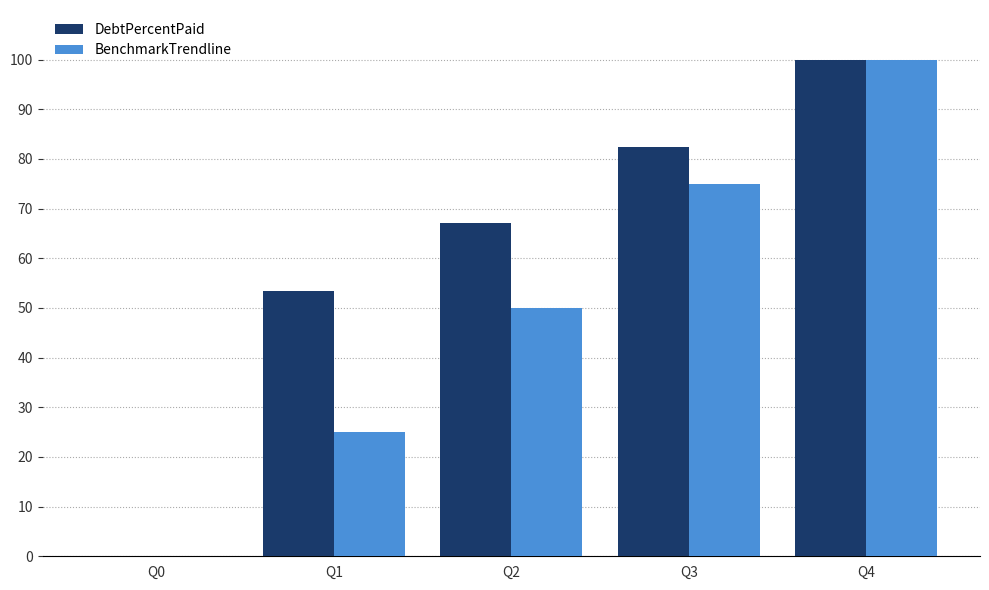

True or false: DebtPercentPaid has a value of 0.0 at Q0.

True